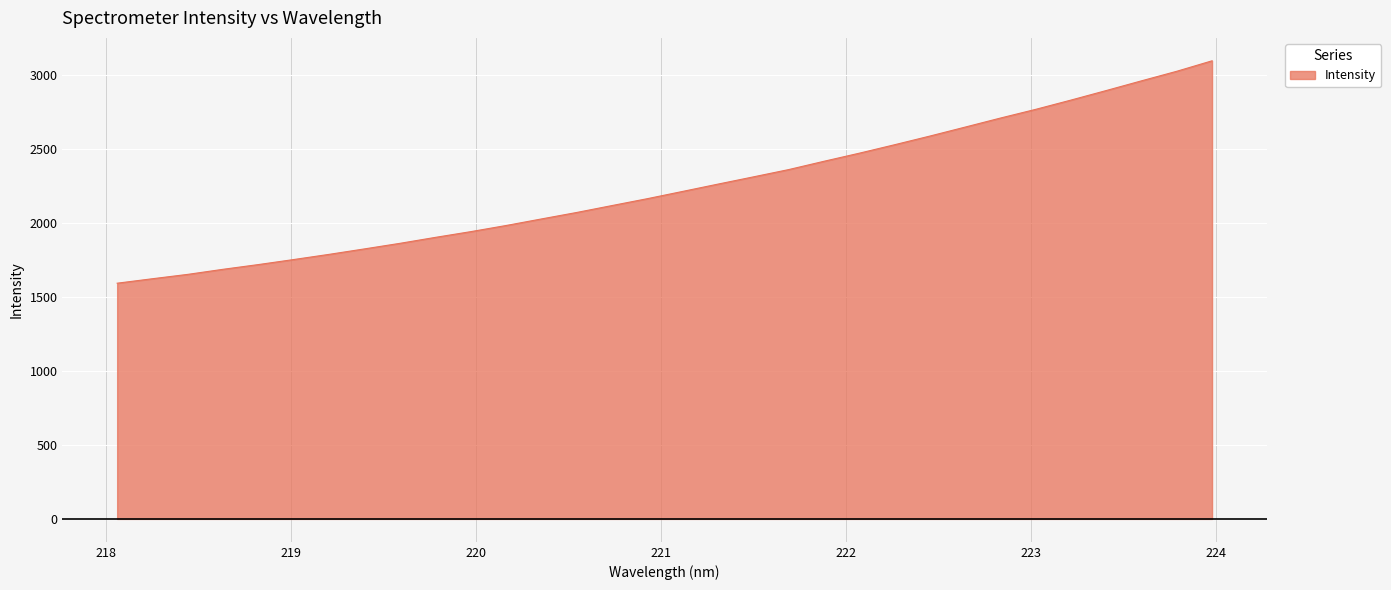

What is the difference between the maximum and minimum values?

1502.7